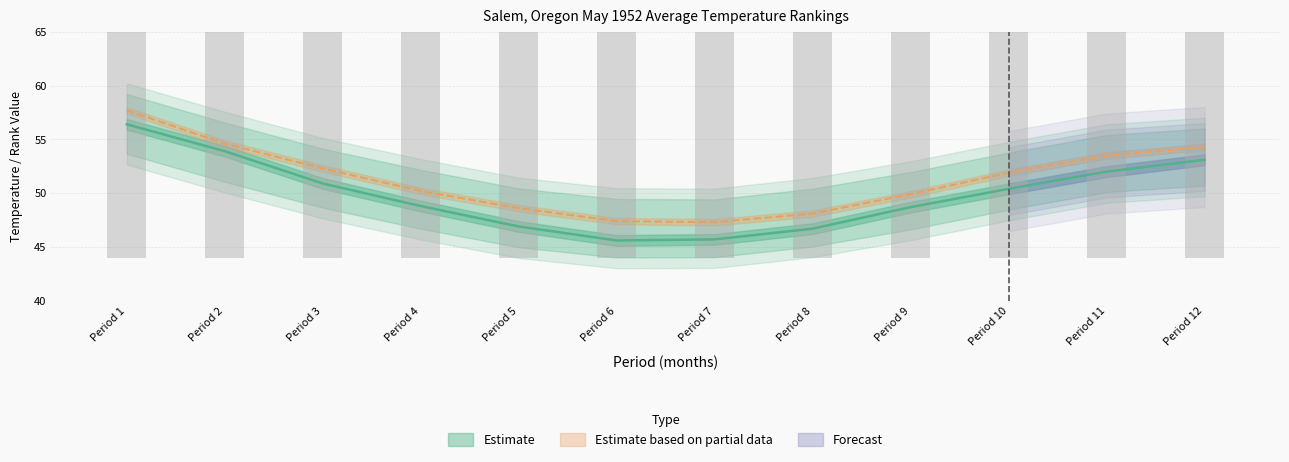

What is the value of the Actual Temp bar at the 9th from the left?

48.7